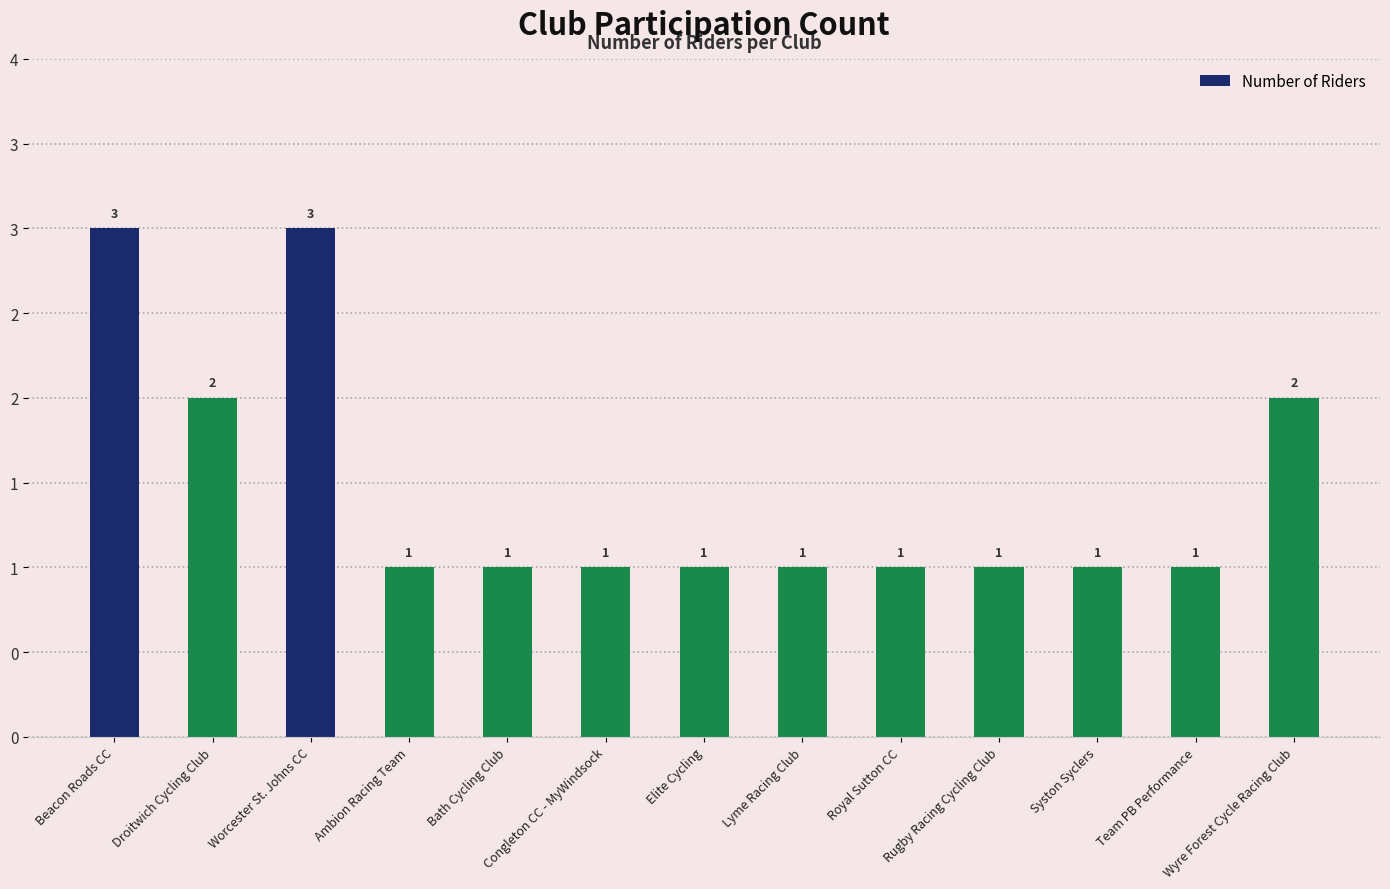

The value at Elite Cycling is 1. True or false?

True